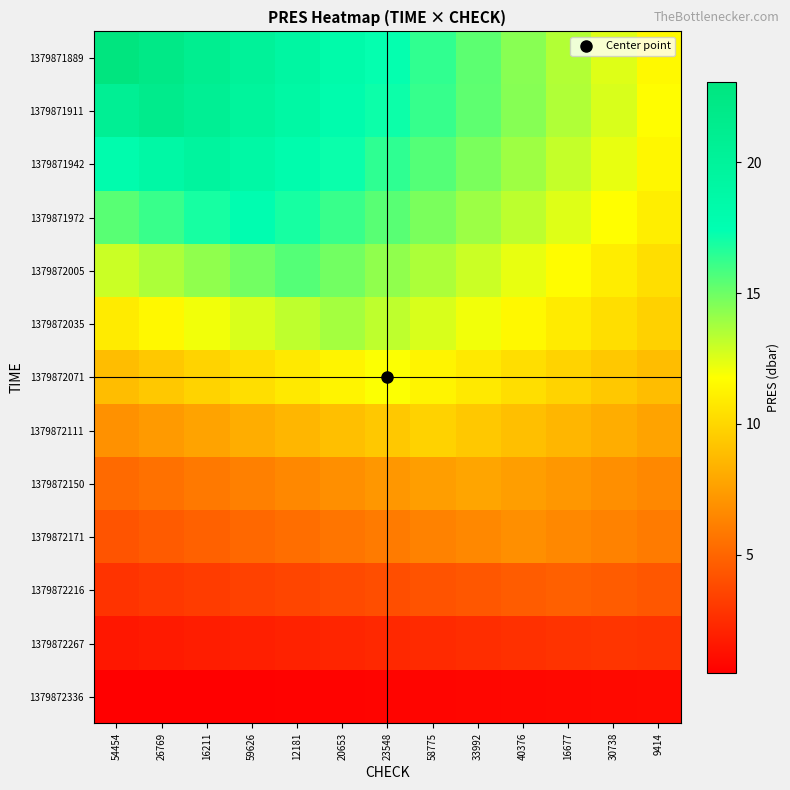

Reading left to right, extract all data points from this chart.

1379871889: 54454=23.1	26769=22.1	16211=21.1	59626=20.2	12181=19.2	20653=18.3	23548=17.3	58775=16.3	33992=15.4	40376=14.4	16677=13.5	30738=12.5	9414=11.5
1379871911: 54454=20.7	26769=21.6	16211=20.7	59626=19.8	12181=18.9	20653=18.0	23548=17.1	58775=16.2	33992=15.3	40376=14.4	16677=13.5	30738=12.6	9414=11.7
1379871942: 54454=18.0	26769=18.8	16211=19.6	59626=18.8	12181=18.0	20653=17.2	23548=16.4	58775=15.5	33992=14.7	40376=13.9	16677=13.1	30738=12.3	9414=11.5
1379871972: 54454=15.5	26769=16.2	16211=16.9	59626=17.7	12181=16.9	20653=16.2	23548=15.5	58775=14.7	33992=14.0	40376=13.2	16677=12.5	30738=11.8	9414=11.0
1379872005: 54454=12.9	26769=13.6	16211=14.2	59626=14.9	12181=15.5	20653=14.9	23548=14.2	58775=13.6	33992=12.9	40376=12.3	16677=11.7	30738=11.0	9414=10.4
1379872035: 54454=10.9	26769=11.5	16211=12.1	59626=12.6	12181=13.2	20653=13.8	23548=13.2	58775=12.6	33992=12.1	40376=11.5	16677=10.9	30738=10.3	9414=9.8
1379872071: 54454=8.9	26769=9.4	16211=9.9	59626=10.4	12181=10.8	20653=11.3	23548=11.8	58775=11.3	33992=10.8	40376=10.4	16677=9.9	30738=9.4	9414=8.9
1379872111: 54454=6.9	26769=7.4	16211=7.8	59626=8.2	12181=8.6	20653=9.0	23548=9.4	58775=9.8	33992=9.4	40376=9.0	16677=8.6	30738=8.2	9414=7.8
1379872150: 54454=5.2	26769=5.6	16211=5.9	59626=6.2	12181=6.5	20653=6.9	23548=7.2	58775=7.5	33992=7.8	40376=7.5	16677=7.2	30738=6.9	9414=6.5
1379872171: 54454=4.3	26769=4.6	16211=4.9	59626=5.1	12181=5.4	20653=5.7	23548=6.0	58775=6.3	33992=6.6	40376=6.8	16677=6.6	30738=6.3	9414=6.0
1379872216: 54454=2.8	26769=3.0	16211=3.2	59626=3.4	12181=3.6	20653=3.8	23548=4.0	58775=4.2	33992=4.4	40376=4.6	16677=4.8	30738=4.6	9414=4.4
1379872267: 54454=1.6	26769=1.7	16211=1.8	59626=1.9	12181=2.1	20653=2.2	23548=2.3	58775=2.4	33992=2.5	40376=2.7	16677=2.8	30738=2.9	9414=2.8
1379872336: 54454=0.5	26769=0.5	16211=0.6	59626=0.6	12181=0.7	20653=0.7	23548=0.7	58775=0.8	33992=0.8	40376=0.9	16677=0.9	30738=0.9	9414=1.0